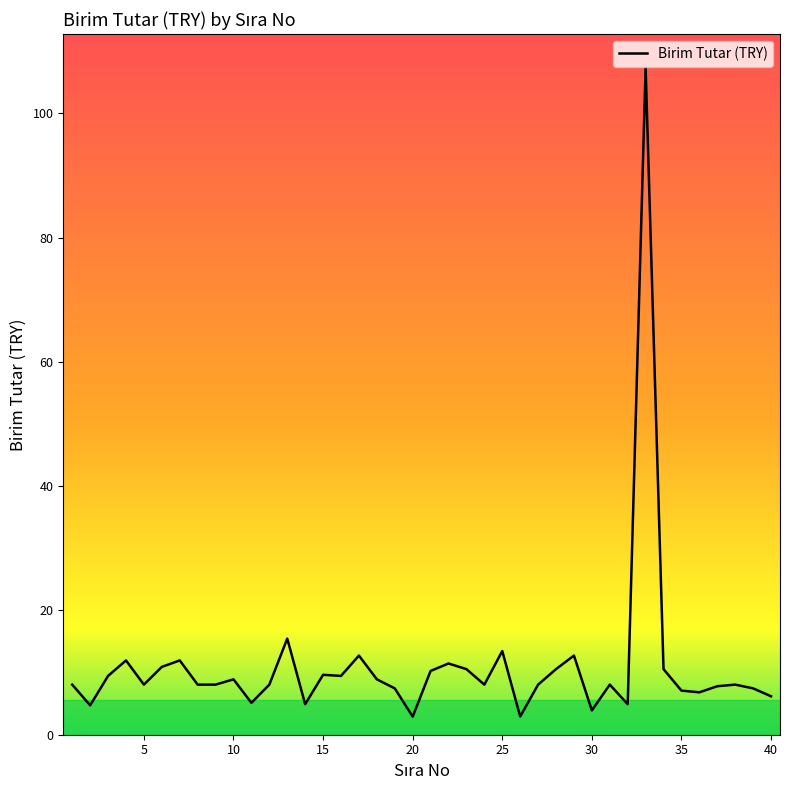

Count the number of categories in the chart.

40